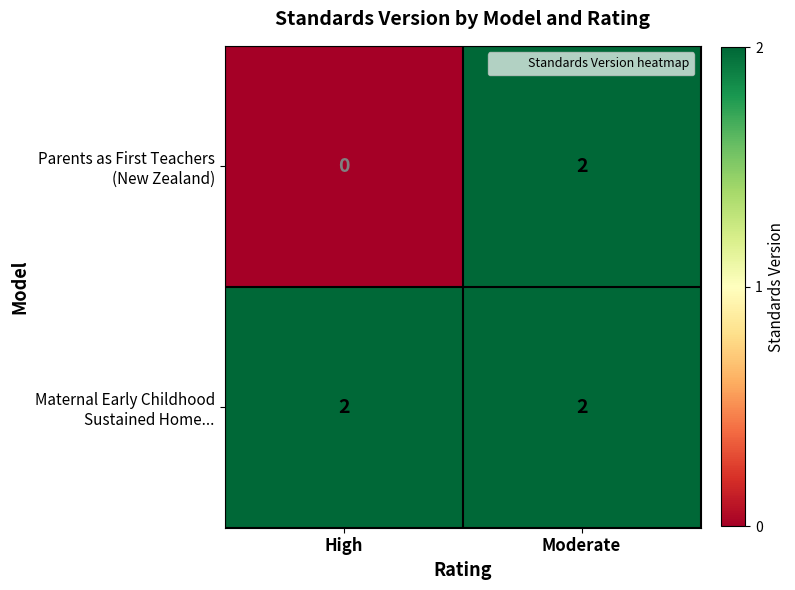

What is the spread (max minus min) of values at High?

2